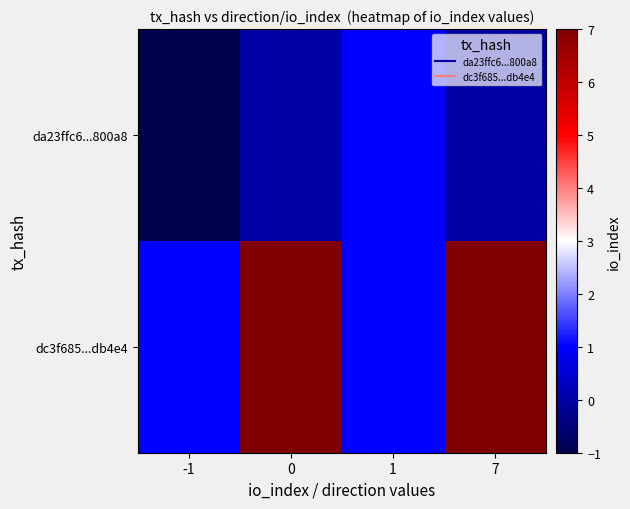

What is the maximum value shown in the chart?

7